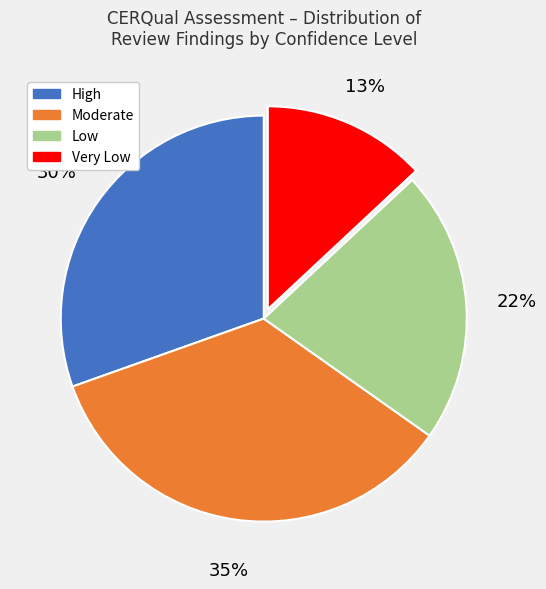

How many slices are in this pie chart?

4